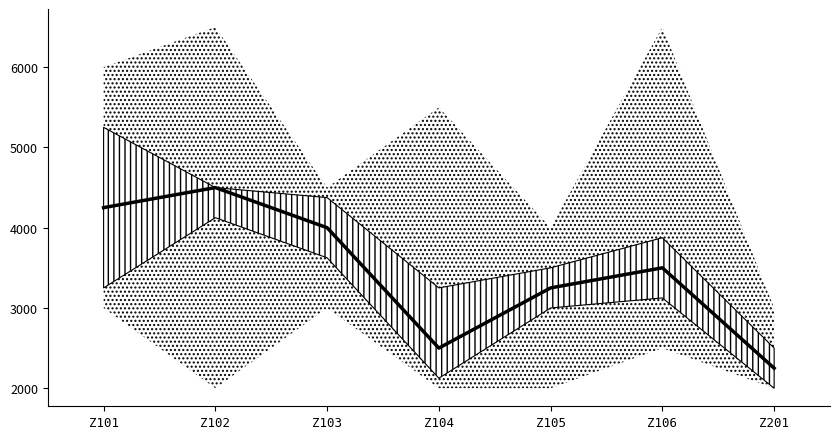

What is the value of the 3rd point from the left?

4000